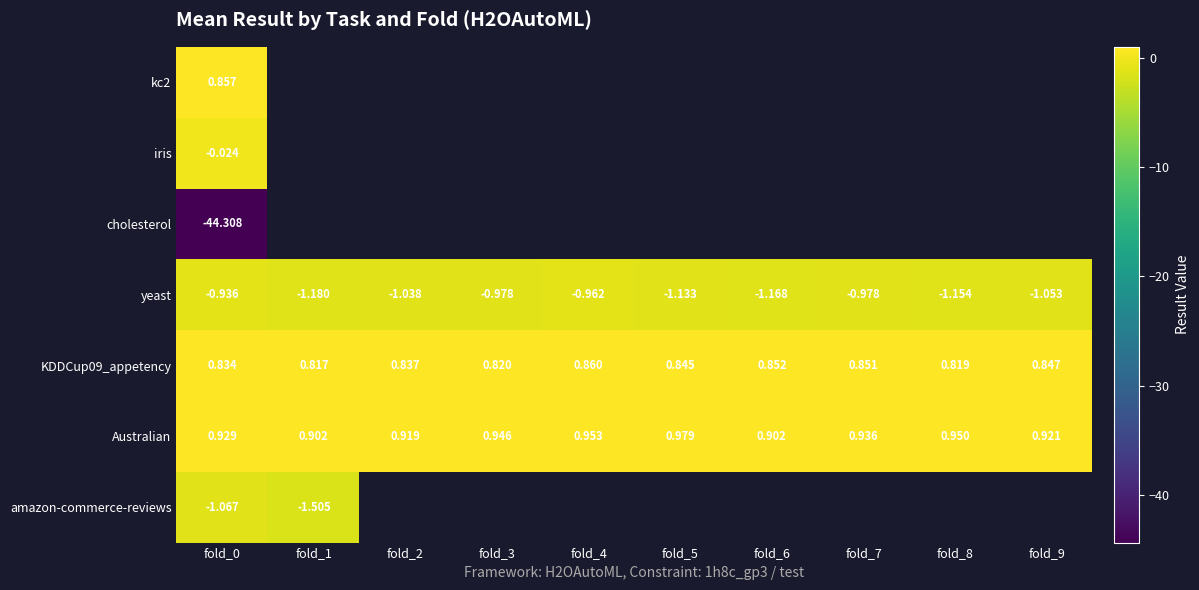

Which series has the largest total across all categories?

Australian